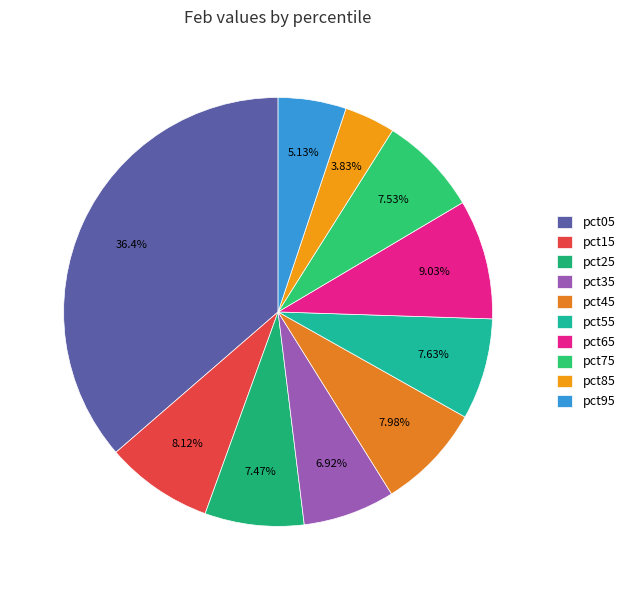

How many slices are in this pie chart?

10